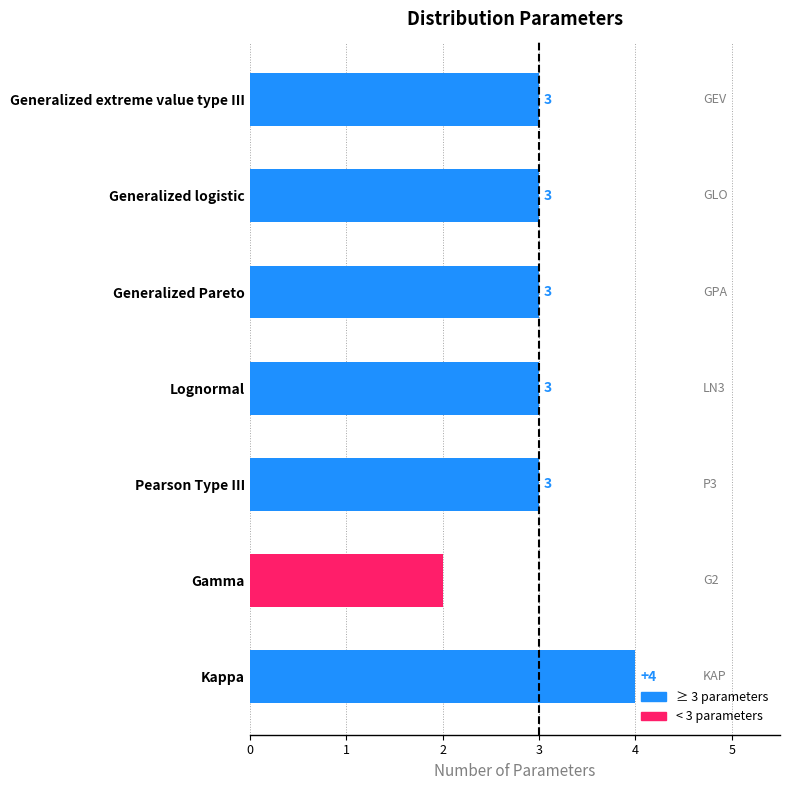

True or false: the data shows 1 at Pearson Type III.

False